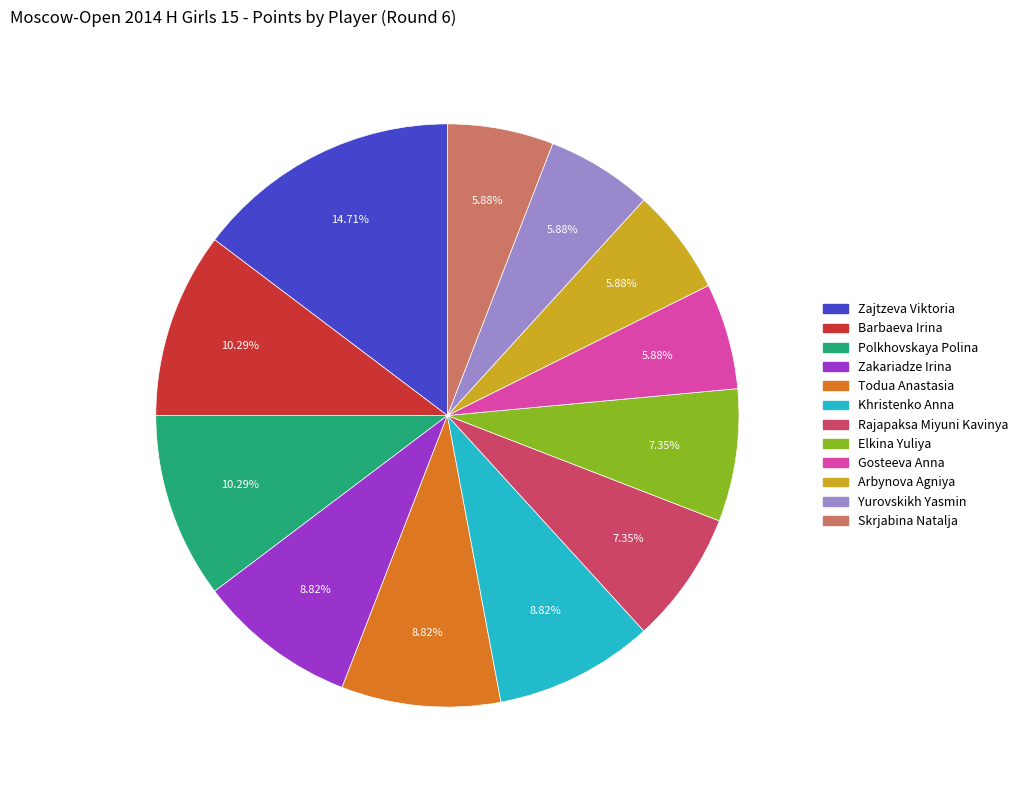

The Rajapaksa Miyuni Kavinya slice represents 1% of the pie. True or false?

False